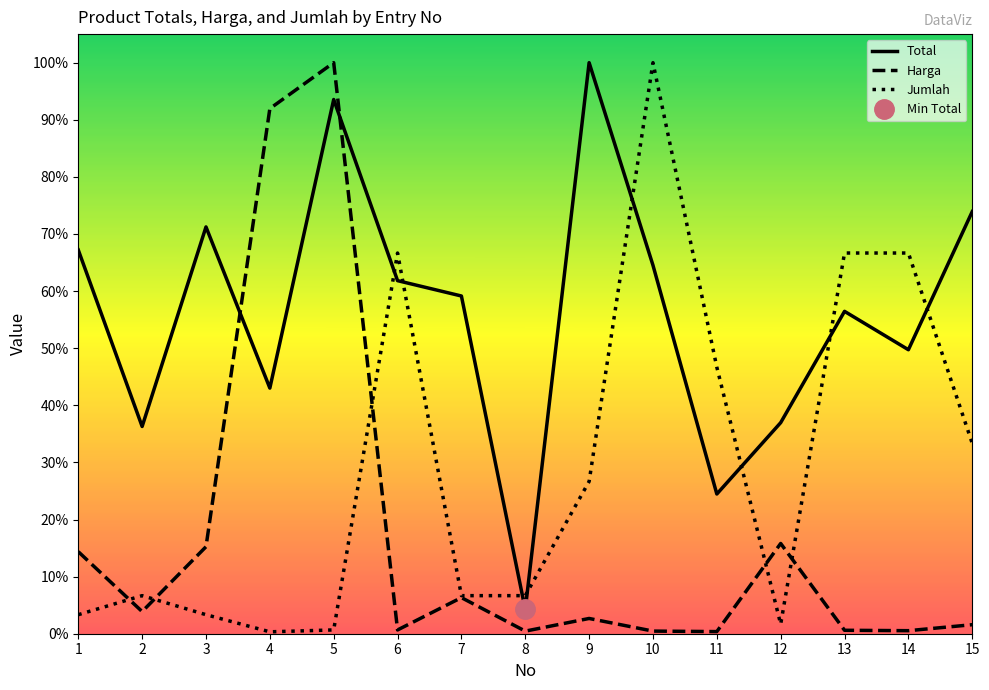

Reading left to right, transcribe all the data shown in this chart.

Total: 1=0.7	2=0.4	3=0.7	4=0.4	5=0.9	6=0.6	7=0.6	8=0.0	9=1.0	10=0.6	11=0.2	12=0.4	13=0.6	14=0.5	15=0.7
Harga: 1=0.1	2=0.0	3=0.2	4=0.9	5=1.0	6=0.0	7=0.1	8=0.0	9=0.0	10=0.0	11=0.0	12=0.2	13=0.0	14=0.0	15=0.0
Jumlah: 1=0.0	2=0.1	3=0.0	4=0.0	5=0.0	6=0.7	7=0.1	8=0.1	9=0.3	10=1.0	11=0.5	12=0.0	13=0.7	14=0.7	15=0.3